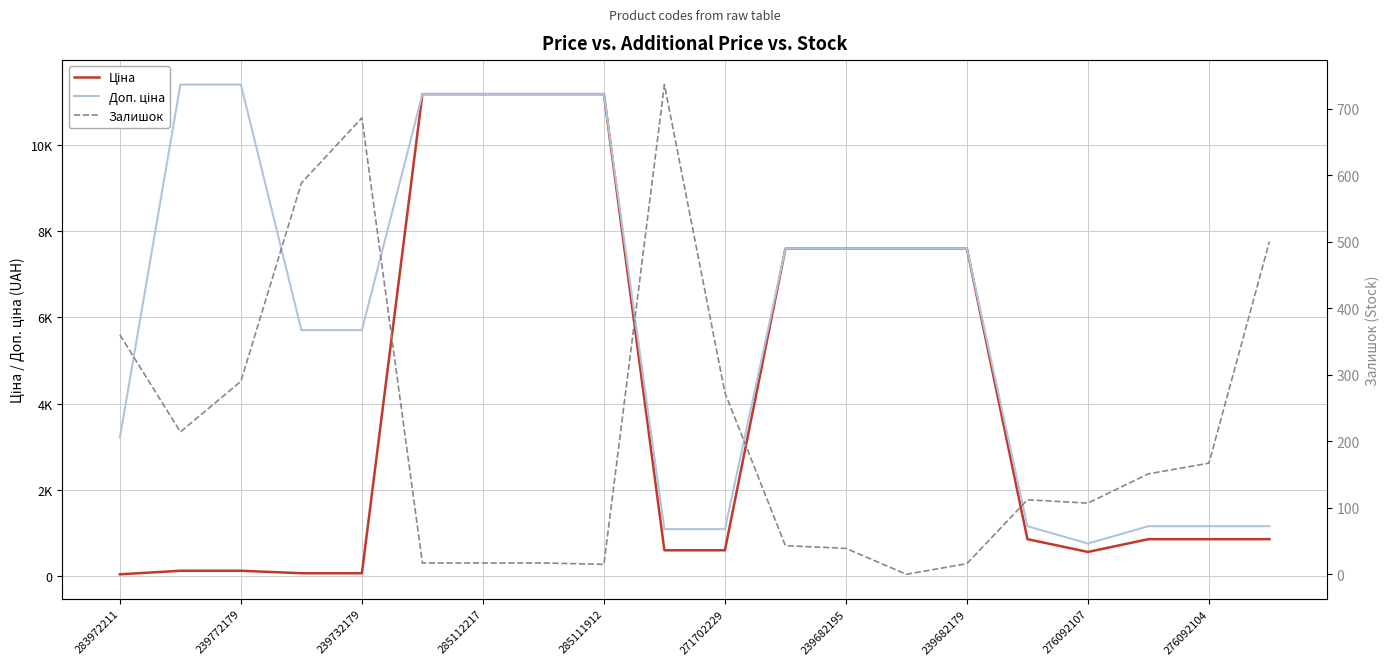

True or false: Доп. ціна and Залишок cross at least once.

False